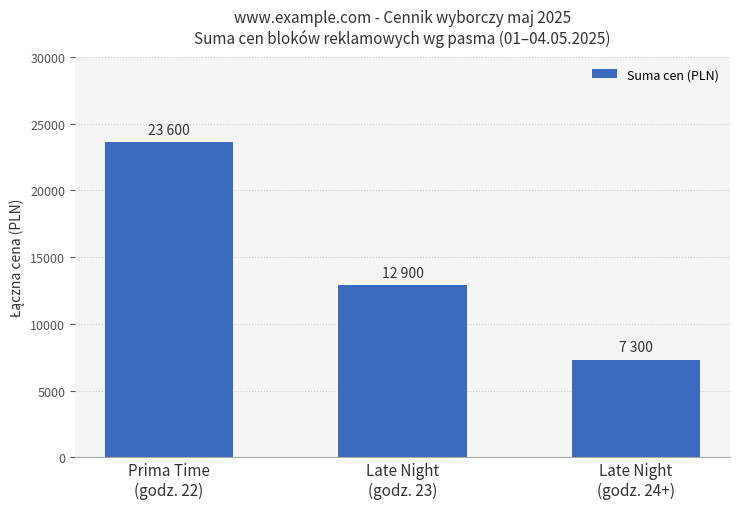

Approximately how many times larger is the value at Late Night
(godz. 23) compared to Late Night
(godz. 24+)?

1.8